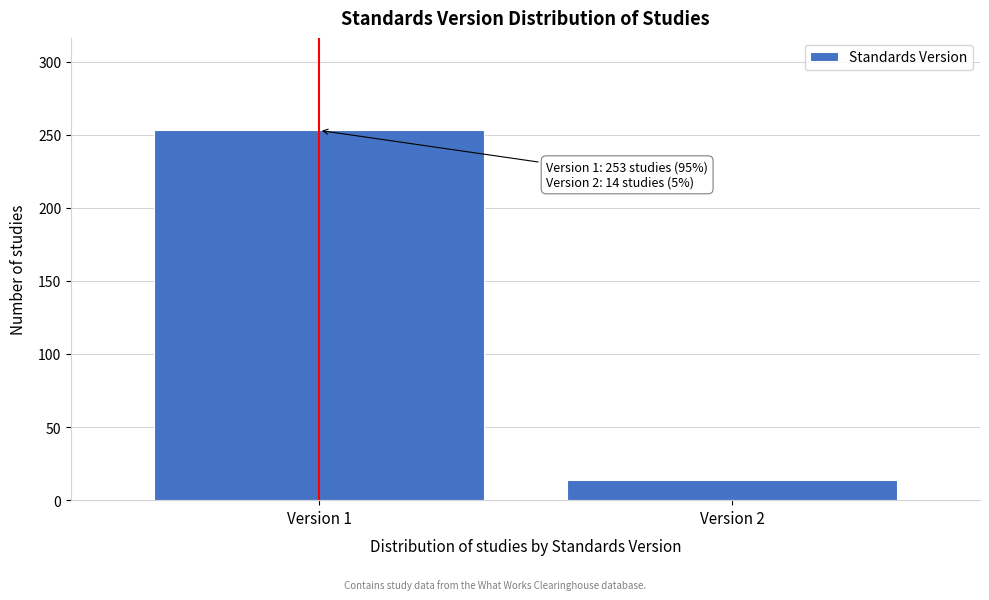

Reading left to right, what are all the values shown in this chart?

Version 1=253	Version 2=14